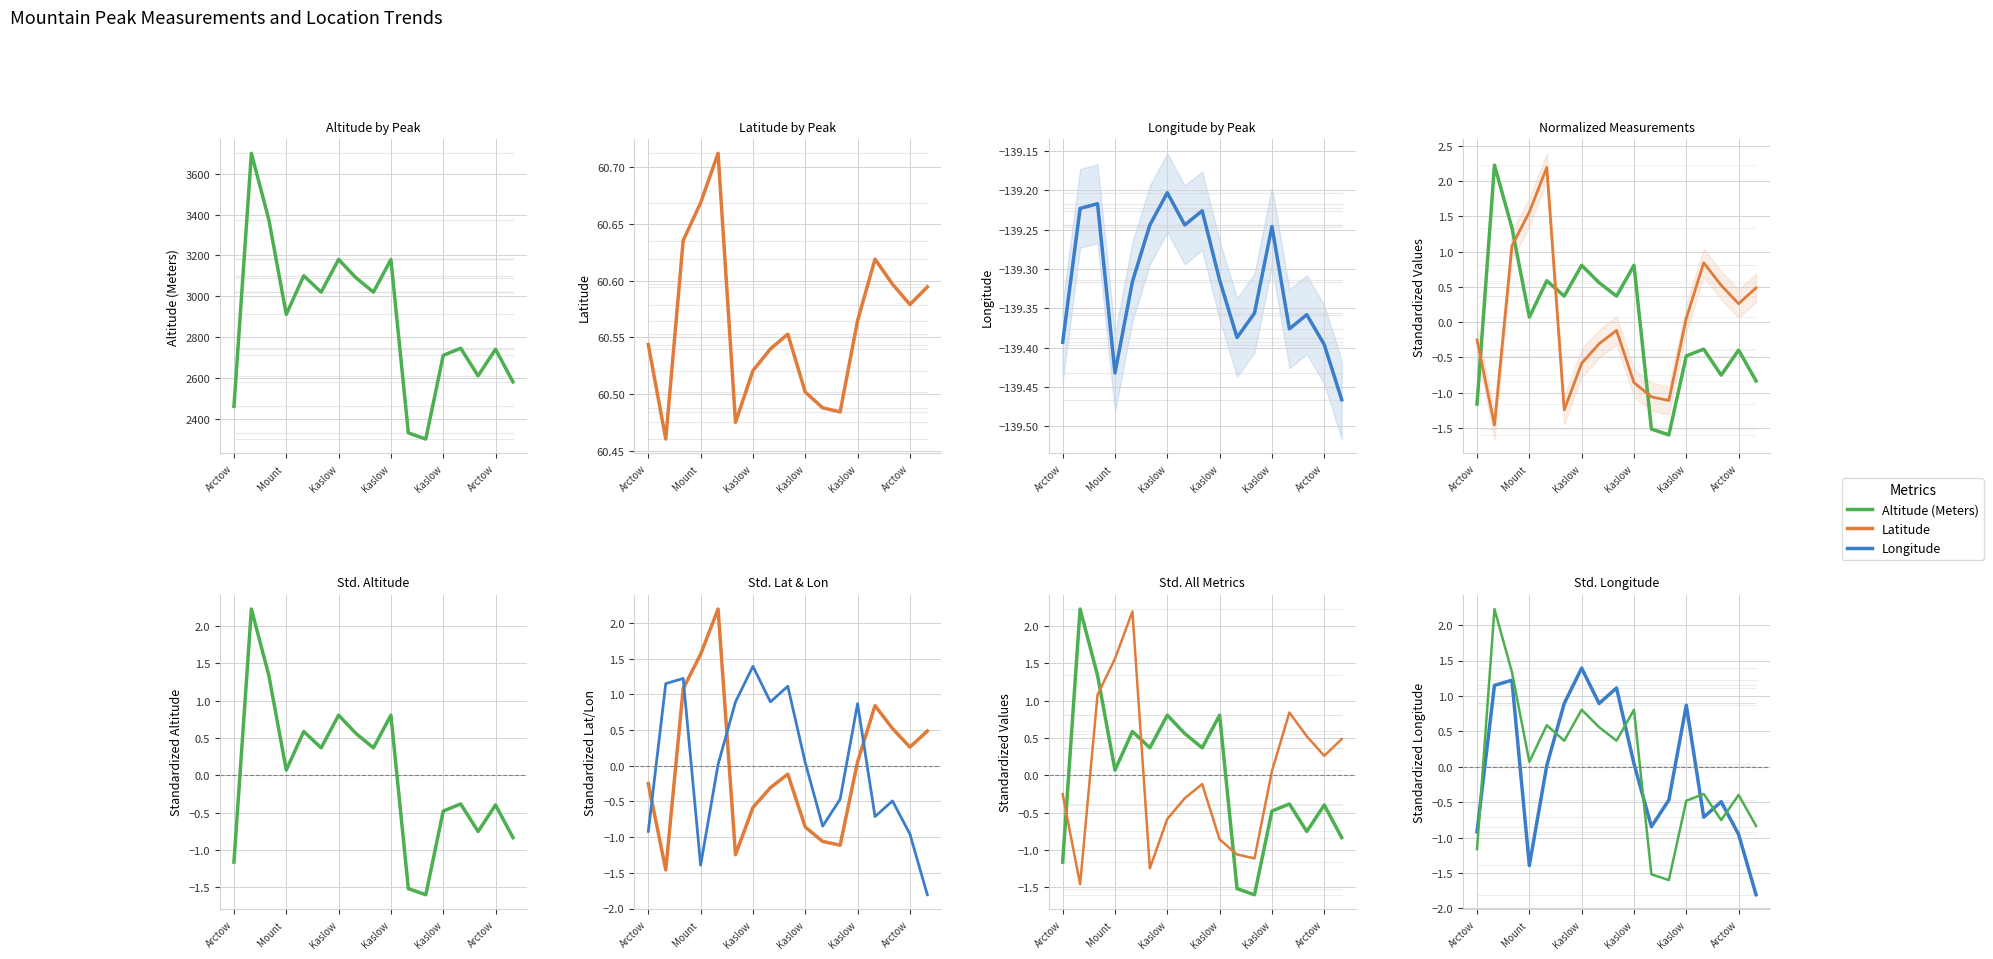

How many interior local peaks does the Latitude series have?

3